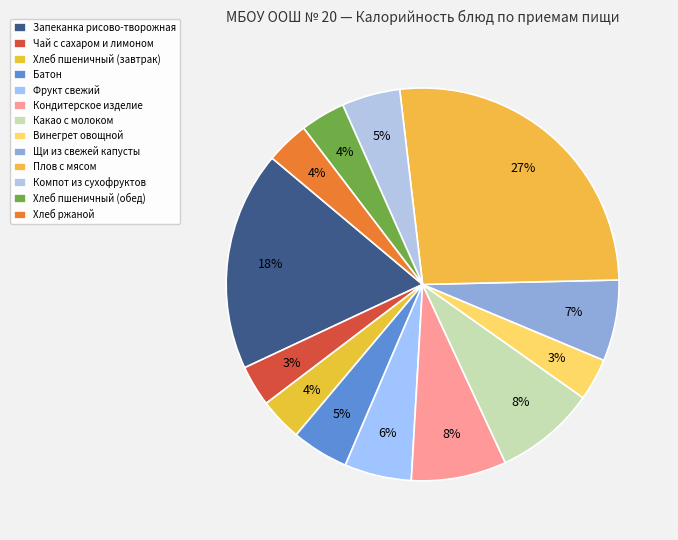

Is the sum of Хлеб пшеничный (обед) and Батон greater than half?

No